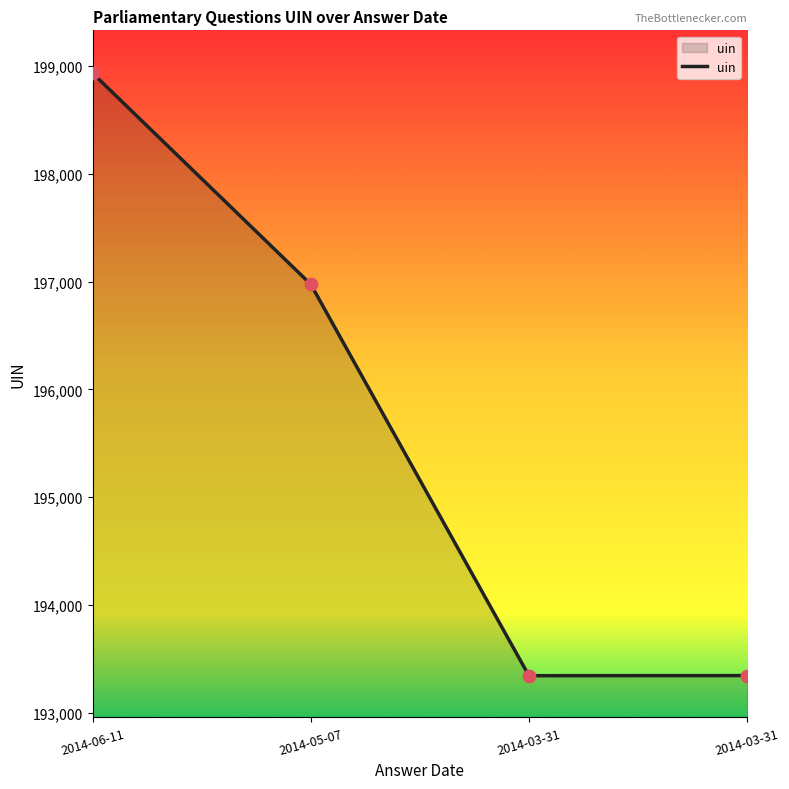

What is the ratio of the value at 2014-03-31 to the value at 2014-06-11?

1.0